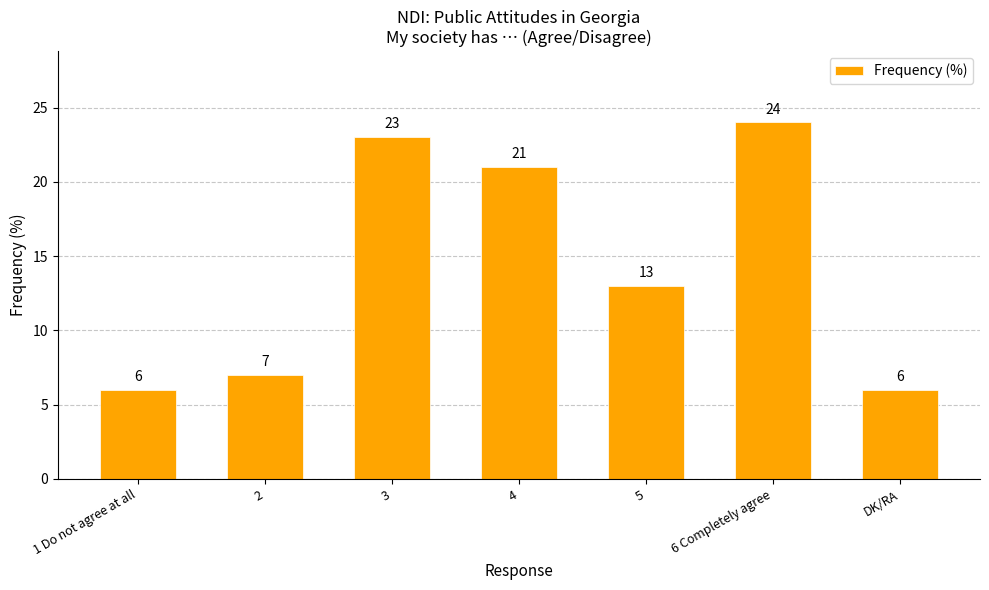

What is the difference between the maximum and minimum values?

18